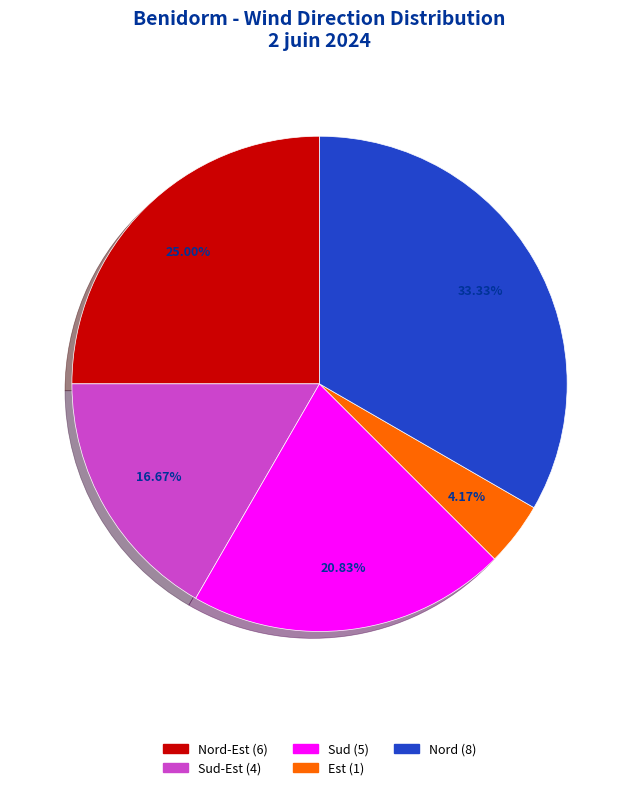

Is there a majority slice in this chart?

No